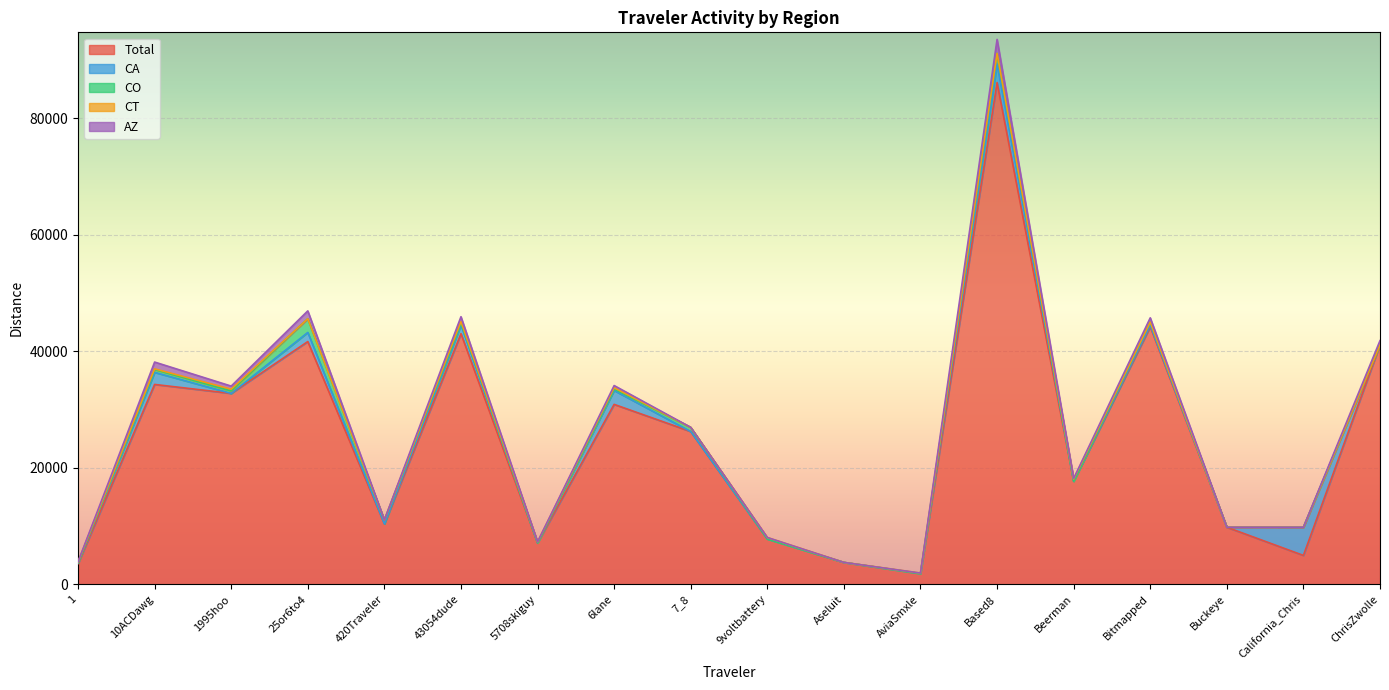

The CA series shows 1459.3 at 43054dude. True or false?

True